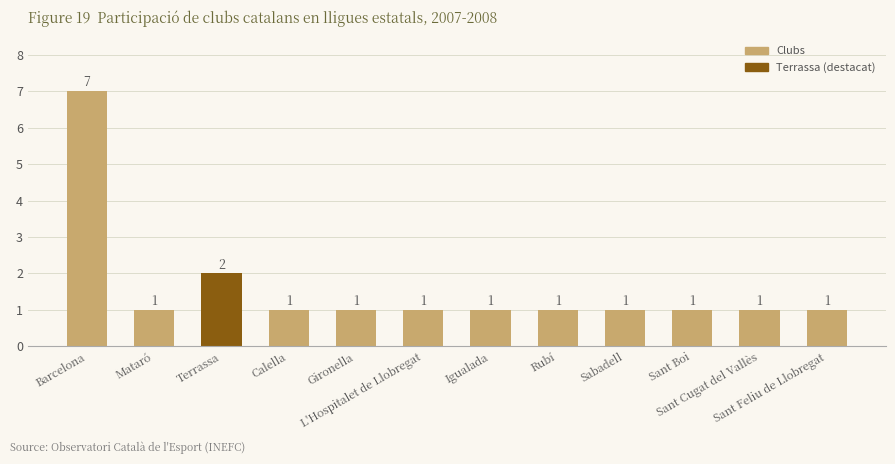

Reading left to right, list all the values displayed in this chart.

Barcelona=7	Mataró=1	Terrassa=2	Calella=1	Gironella=1	L'Hospitalet de Llobregat=1	Igualada=1	Rubí=1	Sabadell=1	Sant Boi=1	Sant Cugat del Vallès=1	Sant Feliu de Llobregat=1